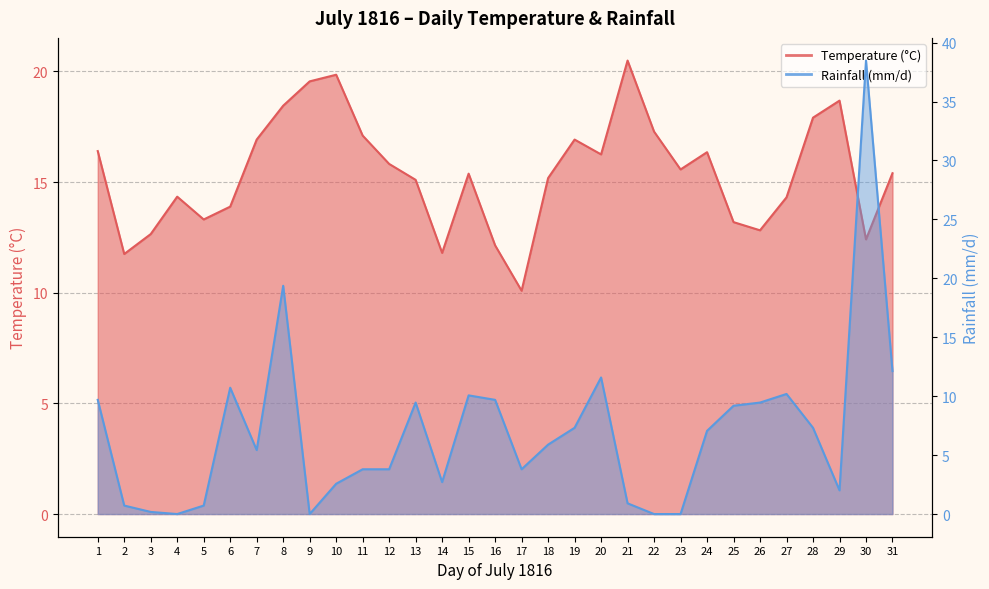

The Temperature (°C) series shows 18.4 at 8. True or false?

True